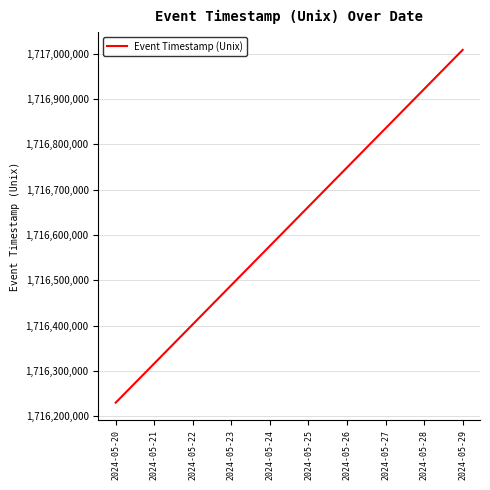

What is the difference between the second highest and minimum values?

691200